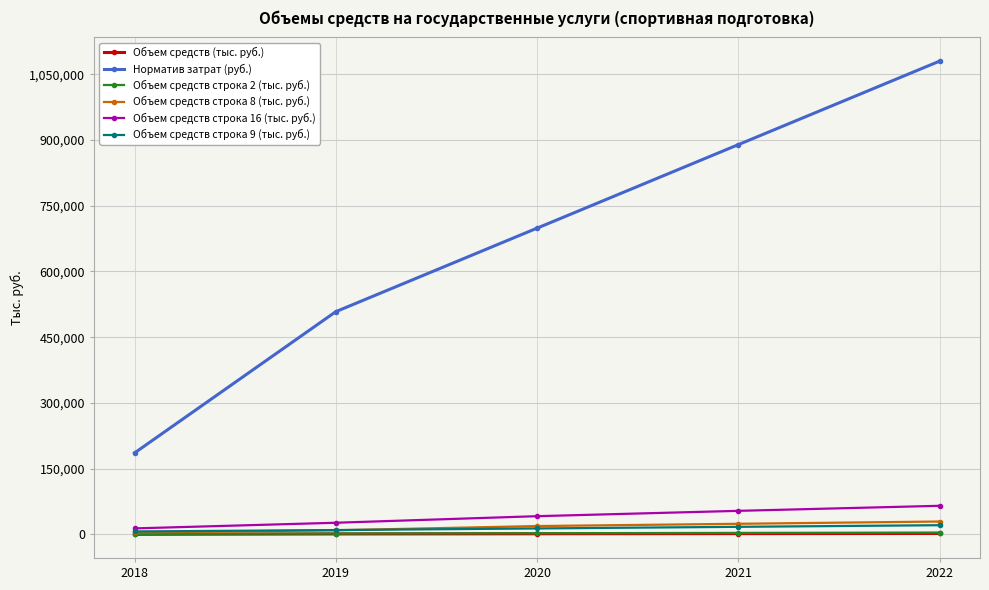

True or false: Норматив затрат (руб.) and Объем средств строка 16 (тыс. руб.) intersect in this chart.

False